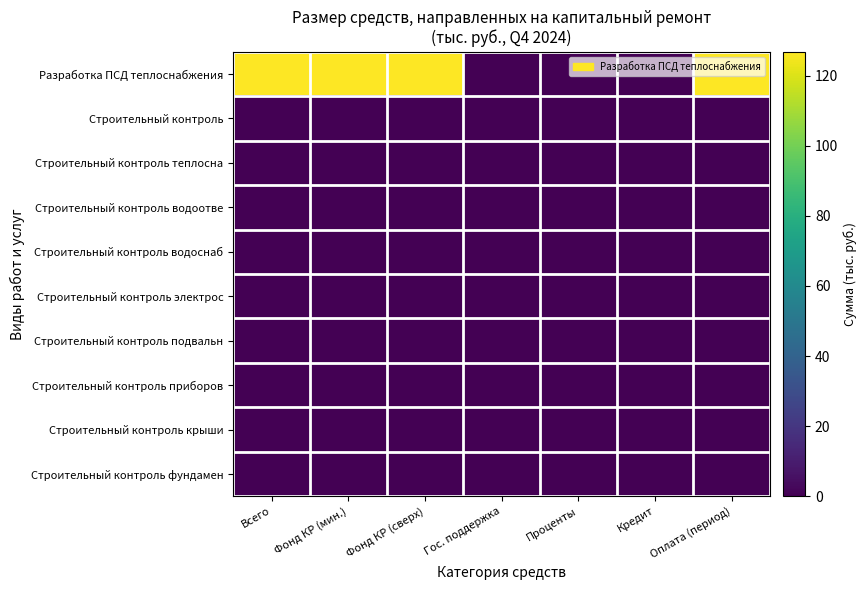

At which category is the sum across all series the highest?

Всего